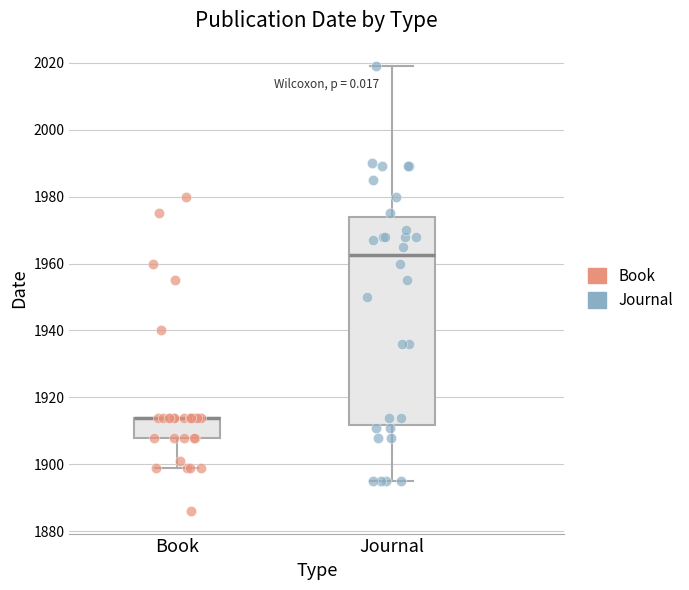

Reading left to right, read every box against the y-axis: the position of its median line, the range the box covers, and the ends of its whiskers. The values are not printed on the chart, so give them approximately, as read against the axis.

Book: median 1914 (drawn on the box's upper edge), box 1908 to 1914, whiskers 1900 to 1914
Journal: median 1962, box 1912 to 1974, whiskers 1896 to 2020